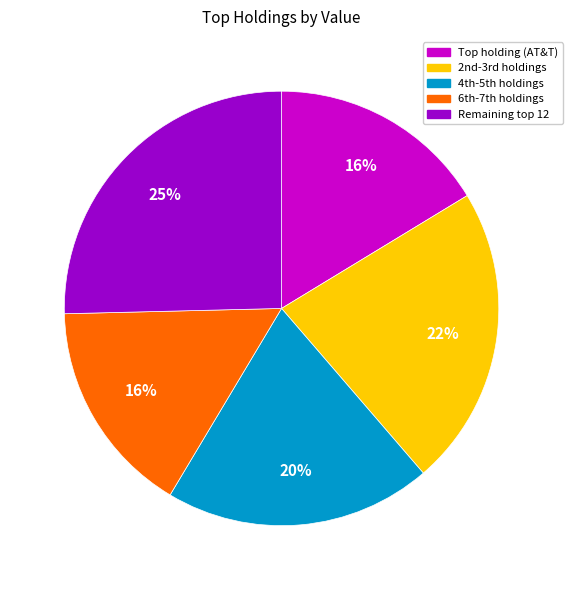

Is there a majority slice in this chart?

No